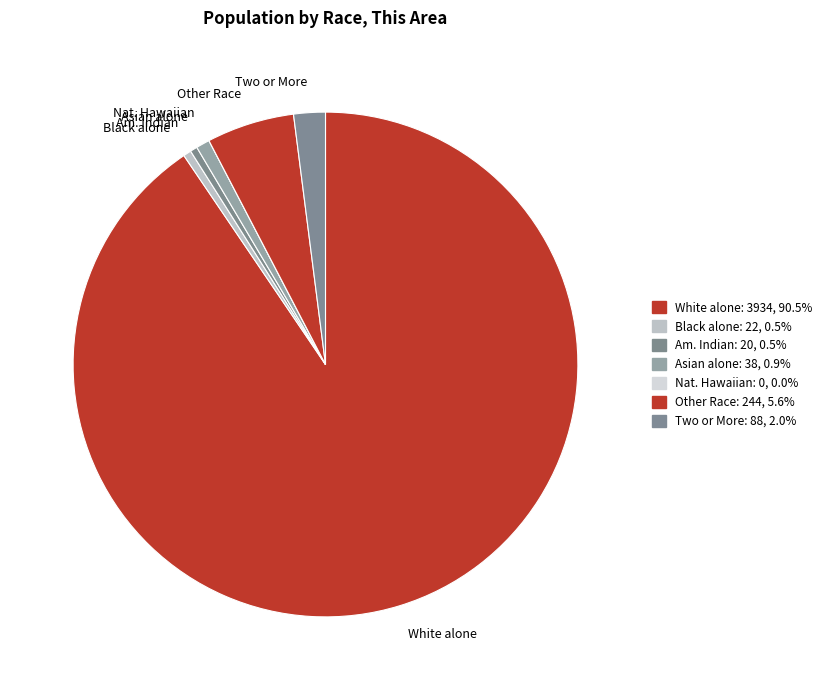

Which slice is the largest?

White alone